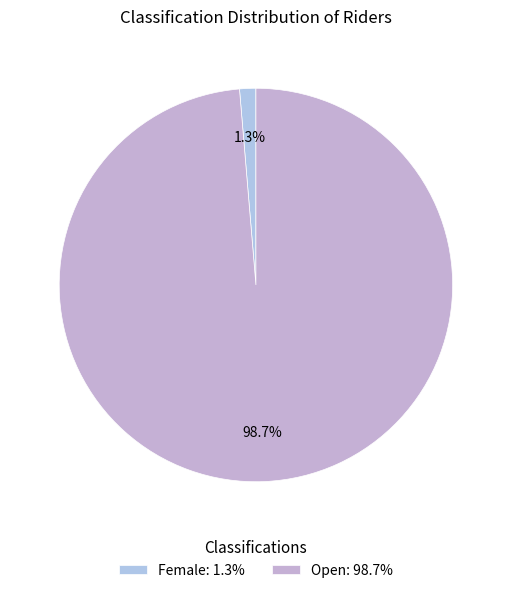

Which slice is the smallest?

Female